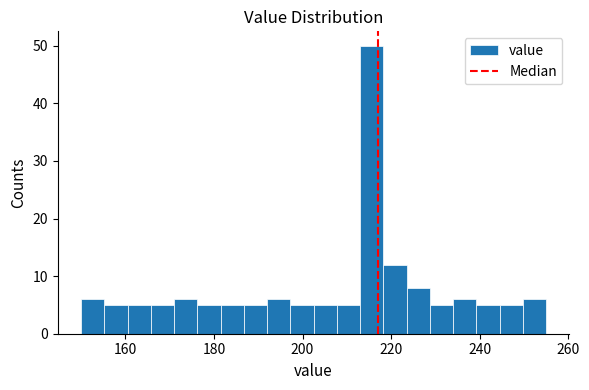

Around what value on the x-axis is the tallest bar? Give the approximate position of its centre, as read against the axis.

216